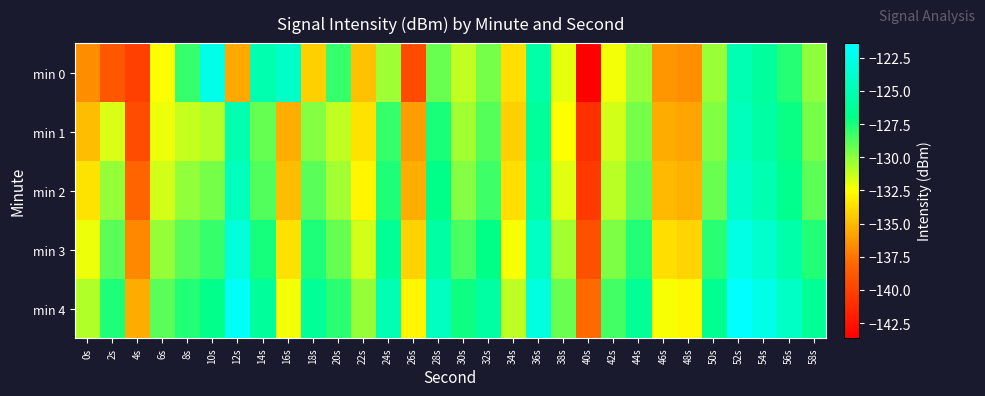

Reading right to left, transcribe all the data shown in this chart.

min 0: 58s=-130.0	56s=-127.7	54s=-126.1	52s=-125.0	50s=-130.3	48s=-136.6	46s=-136.3	44s=-130.3	42s=-132.2	40s=-143.6	38s=-131.9	36s=-125.5	34s=-133.6	32s=-129.6	30s=-131.1	28s=-129.3	26s=-139.5	24s=-130.4	22s=-134.7	20s=-128.1	18s=-134.2	16s=-124.0	14s=-125.2	12s=-135.6	10s=-122.5	8s=-128.2	6s=-132.4	4s=-140.1	2s=-138.9	0s=-136.6
min 1: 58s=-129.5	56s=-127.2	54s=-125.6	52s=-124.5	50s=-129.8	48s=-135.8	46s=-135.5	44s=-129.5	42s=-131.5	40s=-141.0	38s=-132.5	36s=-126.1	34s=-134.2	32s=-128.8	30s=-130.5	28s=-127.5	26s=-136.0	24s=-128.1	22s=-133.5	20s=-131.2	18s=-129.8	16s=-135.5	14s=-129.2	12s=-125.2	10s=-130.9	8s=-131.2	6s=-132.1	4s=-139.4	2s=-131.7	0s=-134.9
min 2: 58s=-129.0	56s=-126.7	54s=-125.1	52s=-124.0	50s=-129.3	48s=-135.3	46s=-135.0	44s=-129.0	42s=-131.0	40s=-140.5	38s=-131.9	36s=-125.5	34s=-133.7	32s=-128.3	30s=-129.9	28s=-126.9	26s=-135.4	24s=-127.6	22s=-132.8	20s=-130.5	18s=-128.9	16s=-134.9	14s=-128.7	12s=-124.5	10s=-129.5	8s=-130.1	6s=-131.5	4s=-138.1	2s=-130.2	0s=-133.5
min 3: 58s=-127.7	56s=-125.4	54s=-123.8	52s=-122.7	50s=-127.9	48s=-134.0	46s=-133.7	44s=-127.7	42s=-129.7	40s=-139.2	38s=-130.6	36s=-124.2	34s=-132.4	32s=-127.0	30s=-128.6	28s=-125.6	26s=-134.1	24s=-126.3	22s=-131.5	20s=-129.2	18s=-127.6	16s=-133.6	14s=-127.4	12s=-123.1	10s=-128.1	8s=-128.9	6s=-130.2	4s=-136.8	2s=-128.9	0s=-132.1
min 4: 58s=-126.4	56s=-124.1	54s=-122.5	52s=-121.4	50s=-126.6	48s=-132.7	46s=-132.4	44s=-126.4	42s=-128.4	40s=-137.9	38s=-129.3	36s=-122.9	34s=-131.1	32s=-125.7	30s=-127.3	28s=-124.3	26s=-132.8	24s=-125.0	22s=-130.2	20s=-127.9	18s=-126.3	16s=-132.3	14s=-126.1	12s=-121.8	10s=-126.8	8s=-127.7	6s=-128.9	4s=-135.5	2s=-127.6	0s=-130.8